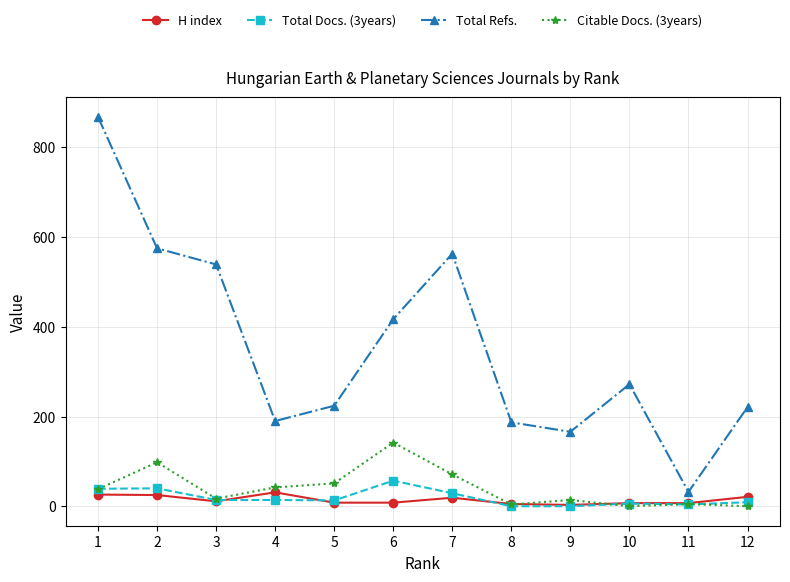

What is the maximum value for H index?

31